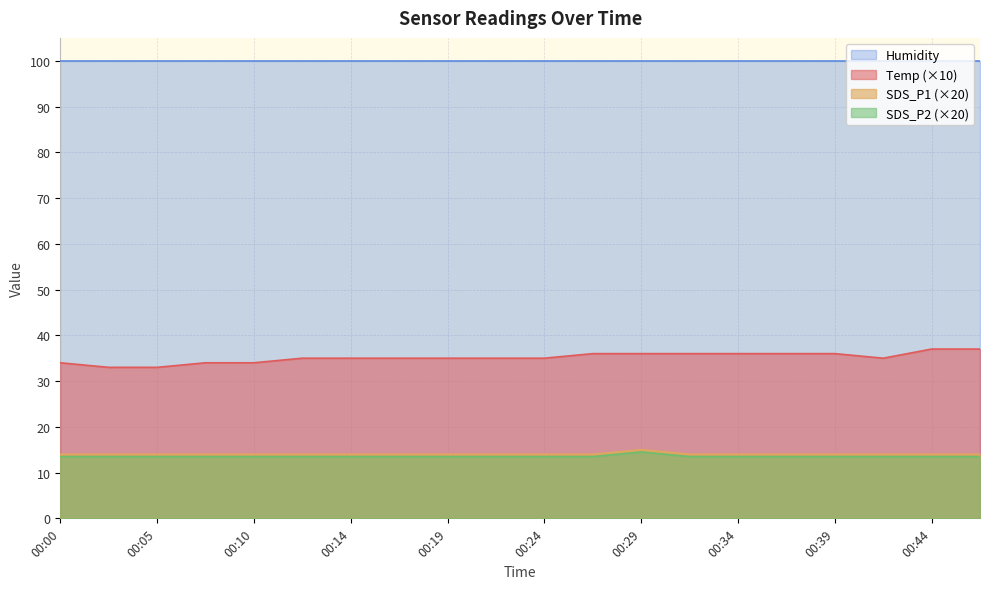

What is the difference between the highest and lowest values at 00:00?

86.4